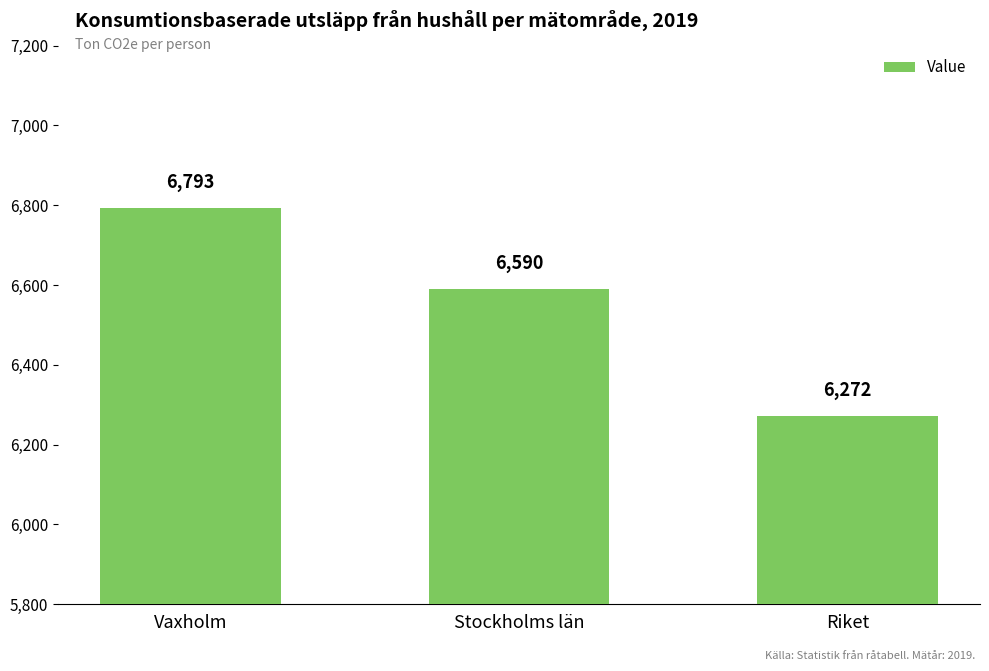

At which label does the data first exceed 6590?

Vaxholm